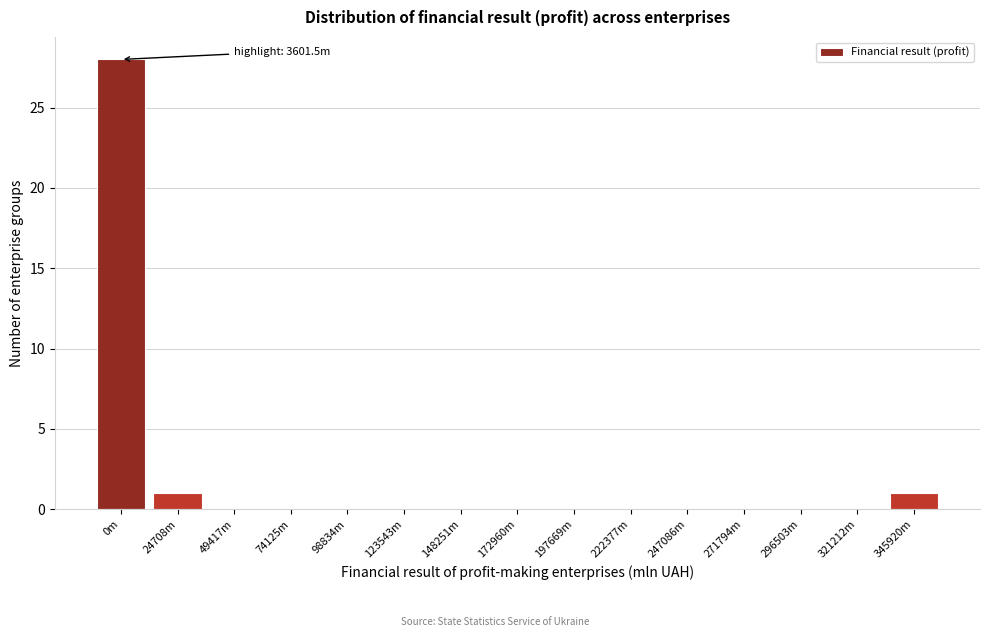

Reading left to right, extract all data points from this chart.

0m=28	24708m=1	49417m=0	74125m=0	98834m=0	123543m=0	148251m=0	172960m=0	197669m=0	222377m=0	247086m=0	271794m=0	296503m=0	321212m=0	345920m=1